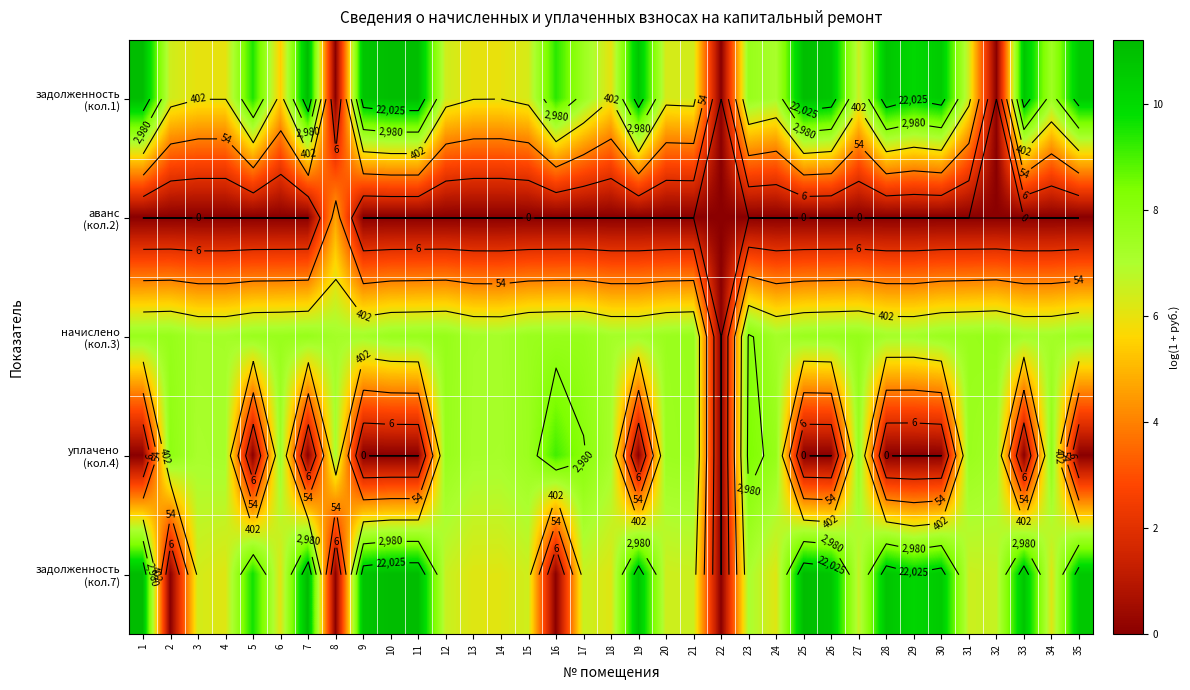

Count the number of categories in the chart.

35